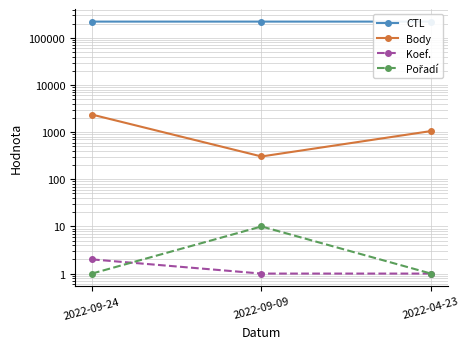

At which category is the sum across all series the highest?

2022-09-24